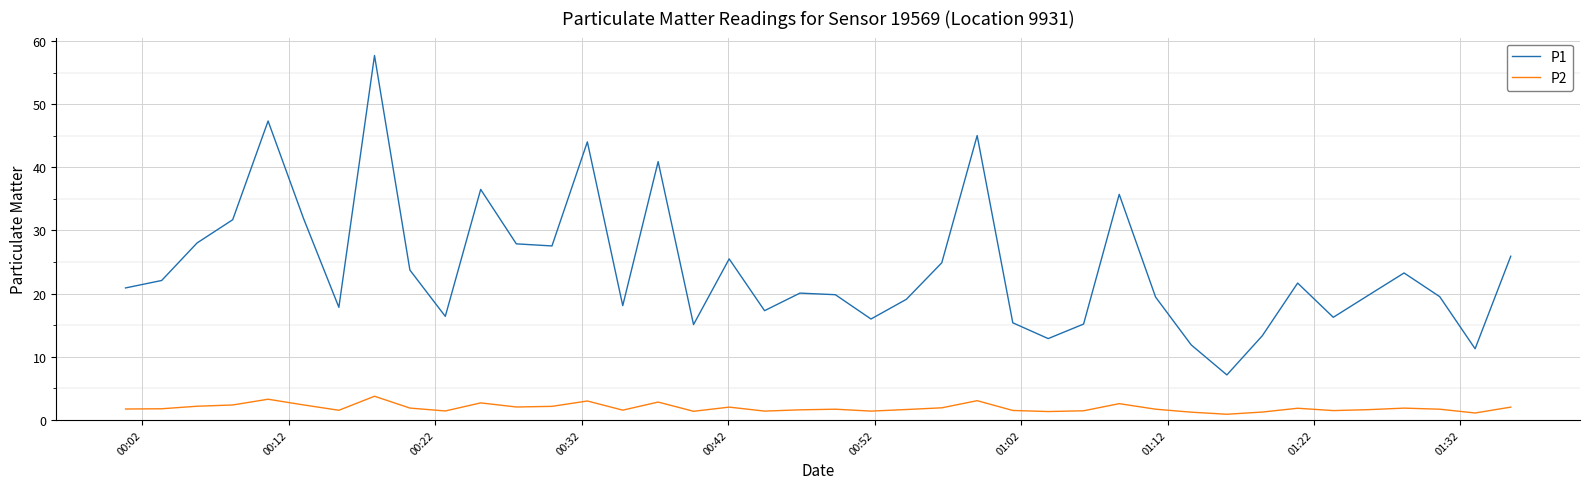

Which series has the widest spread of values?

P1